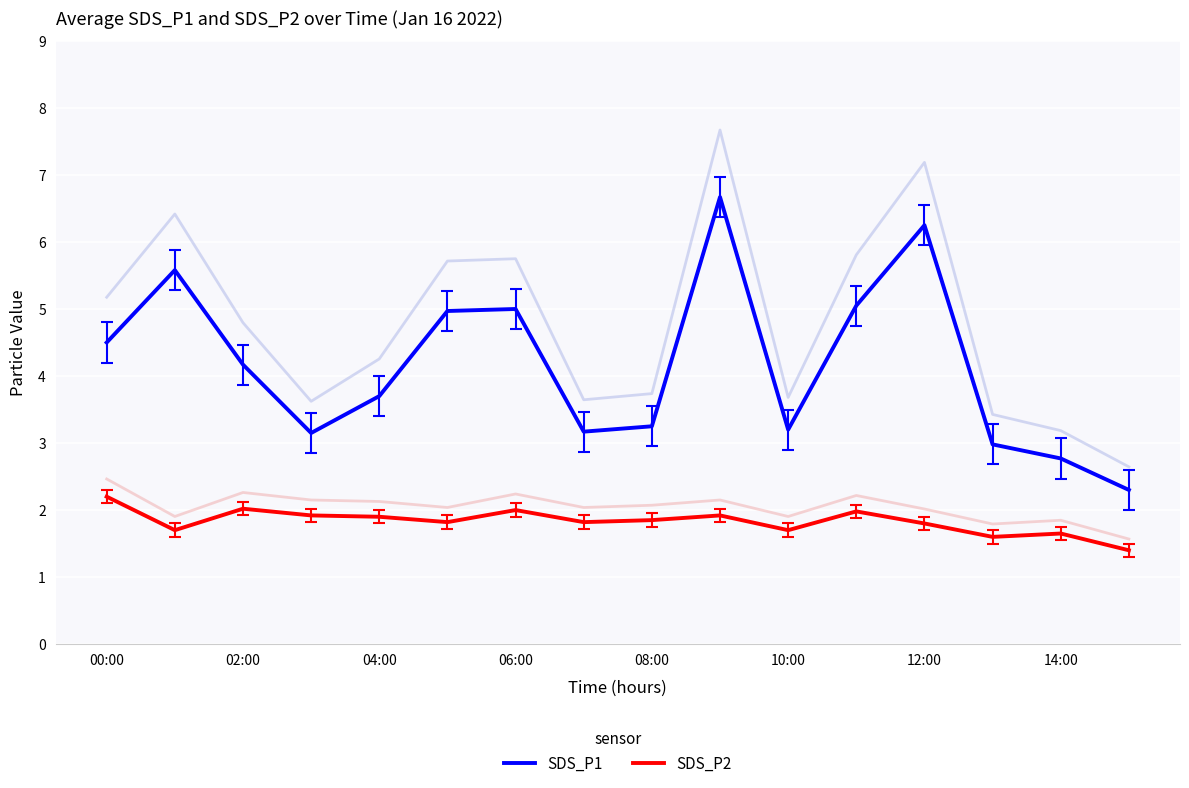

The value of SDS_P2 at 12:00 is 1.8. True or false?

True